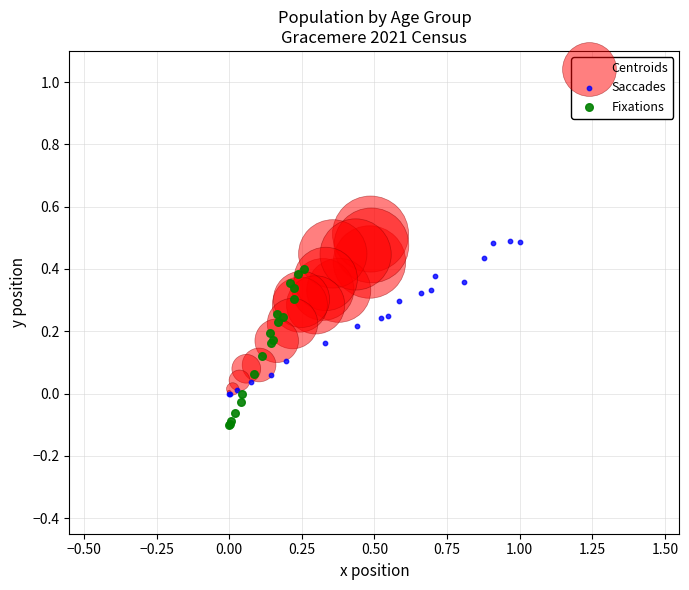

Which series reaches the minimum Y coordinate?

Fixations